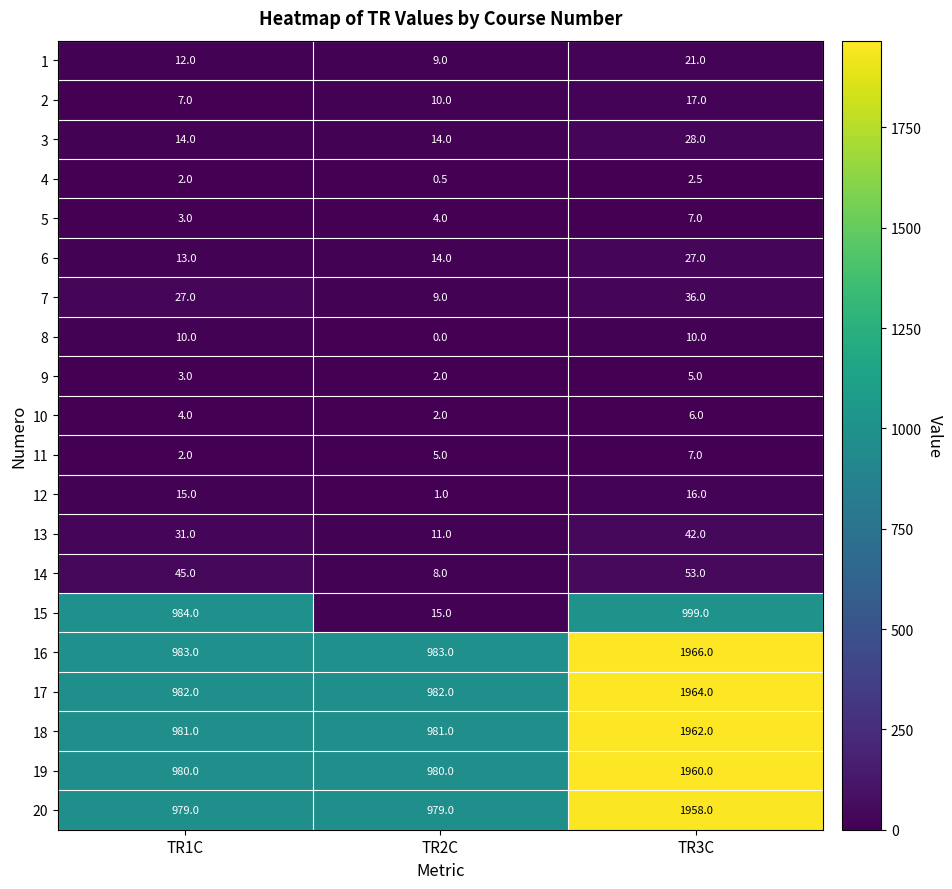

What is the difference between the 10 values at TR2C and TR1C?

2.0